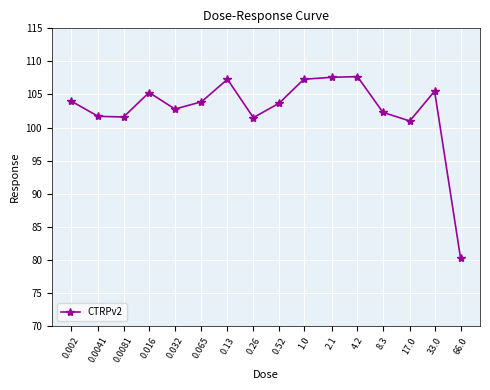

What value does the data have at 0.26?

101.5